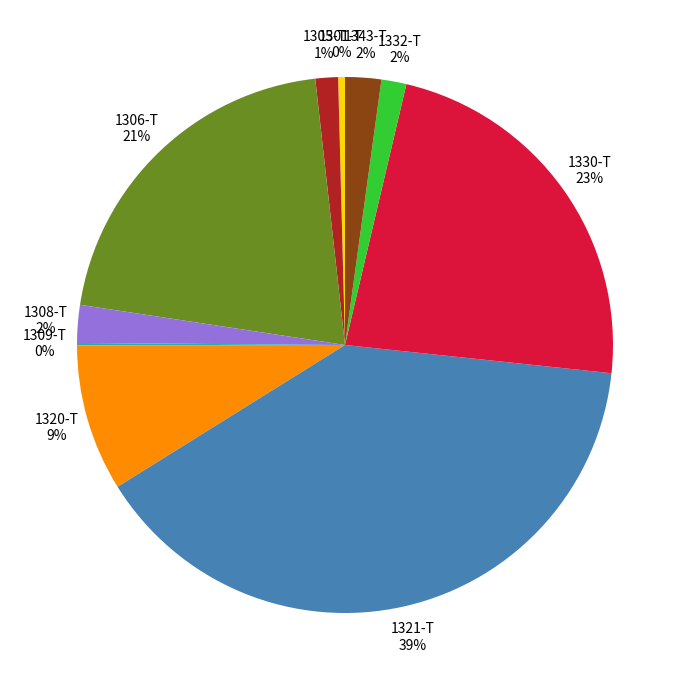

To the nearest percent, what is the combined percentage of 1305-T and 1306-T?

22%